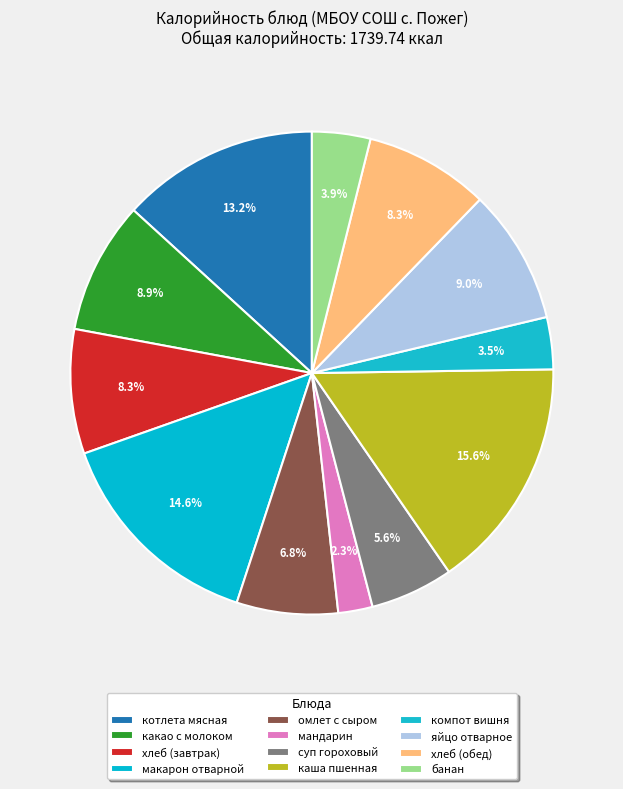

Is хлеб (обед) the majority of the pie?

No